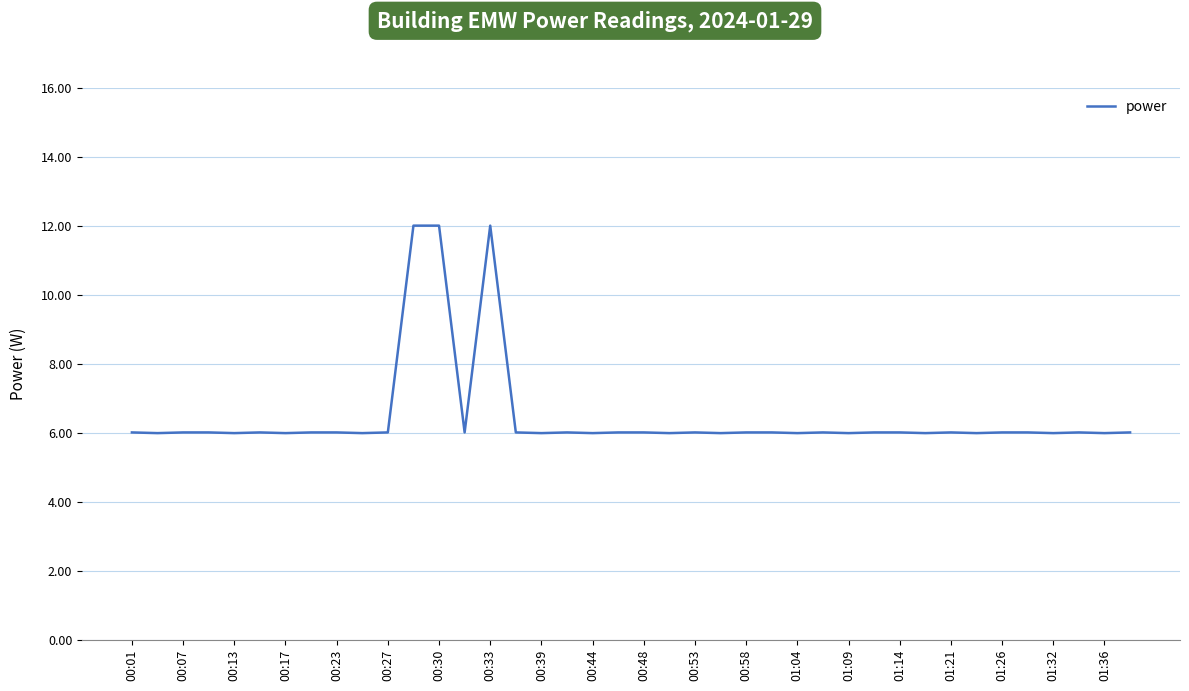

What is the maximum value shown in the chart?

12.0